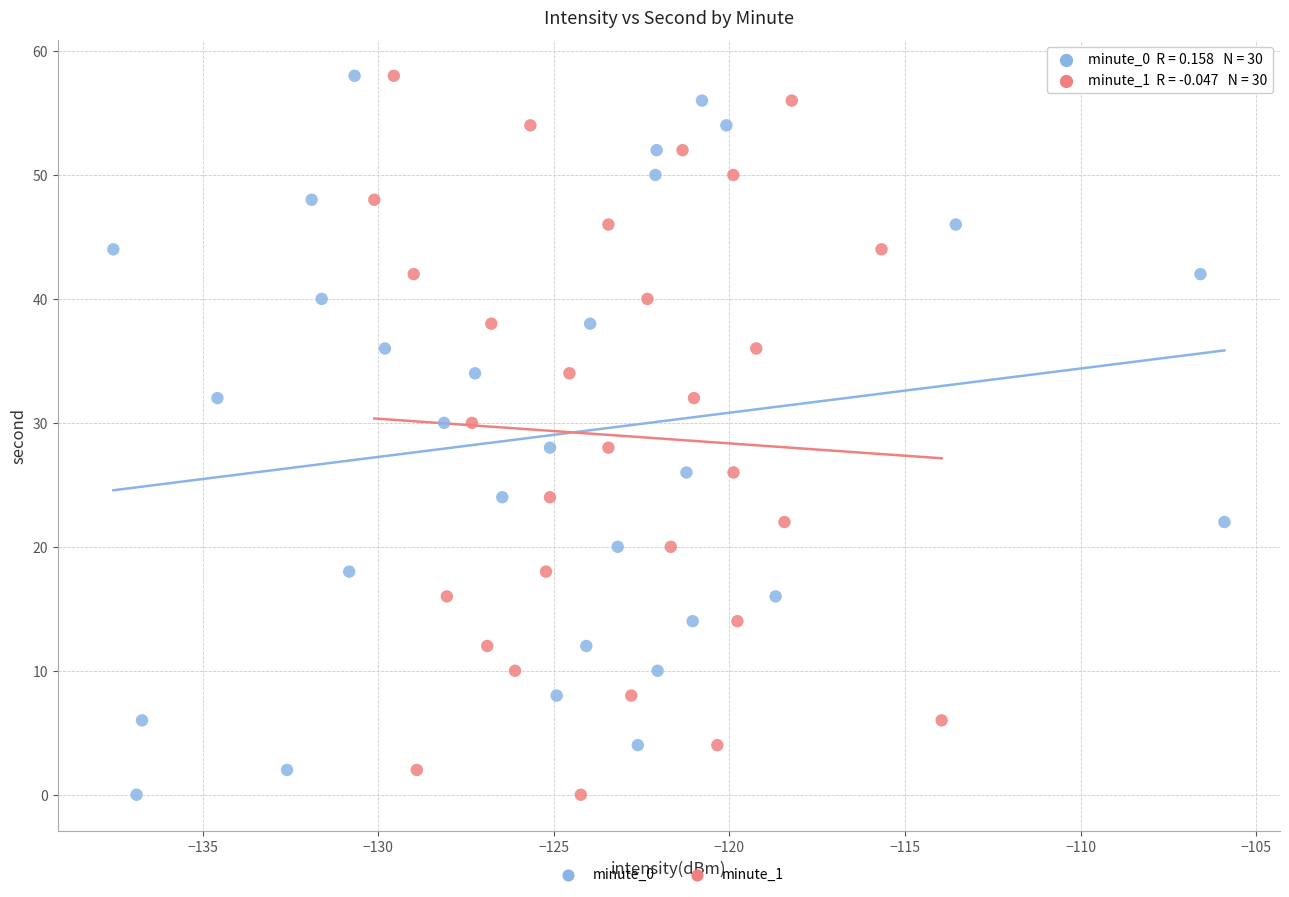

What are all the series names shown in the legend?

minute_0, minute_1